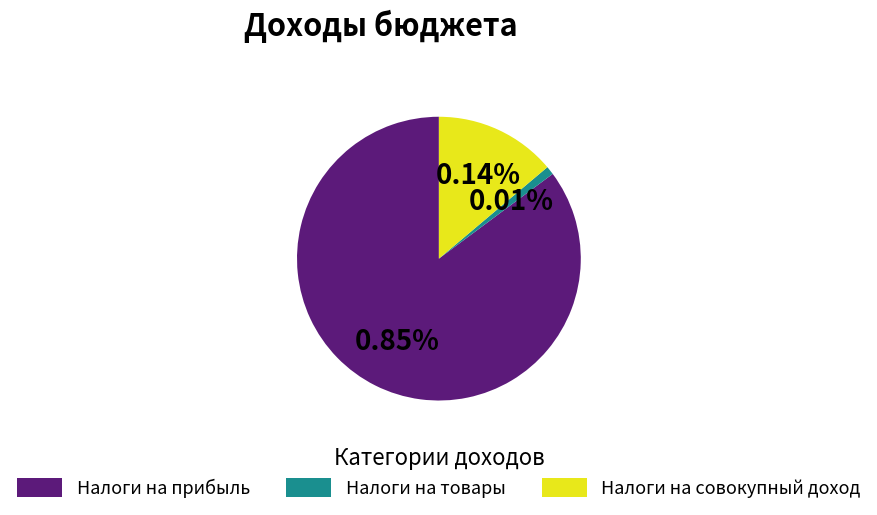

Which category has the smallest portion of the pie?

НАЛОГИ НА ТОВАРЫ (РАБОТЫ, УСЛУГИ)